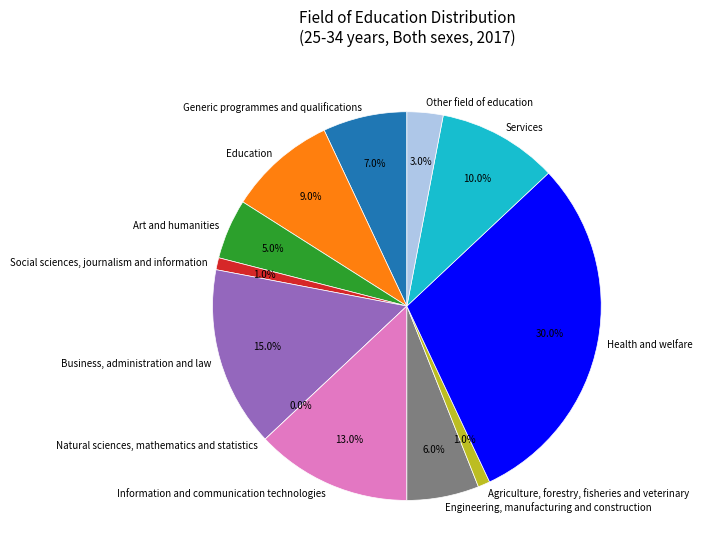

Does Social sciences, journalism and information represent more than half of the total?

No